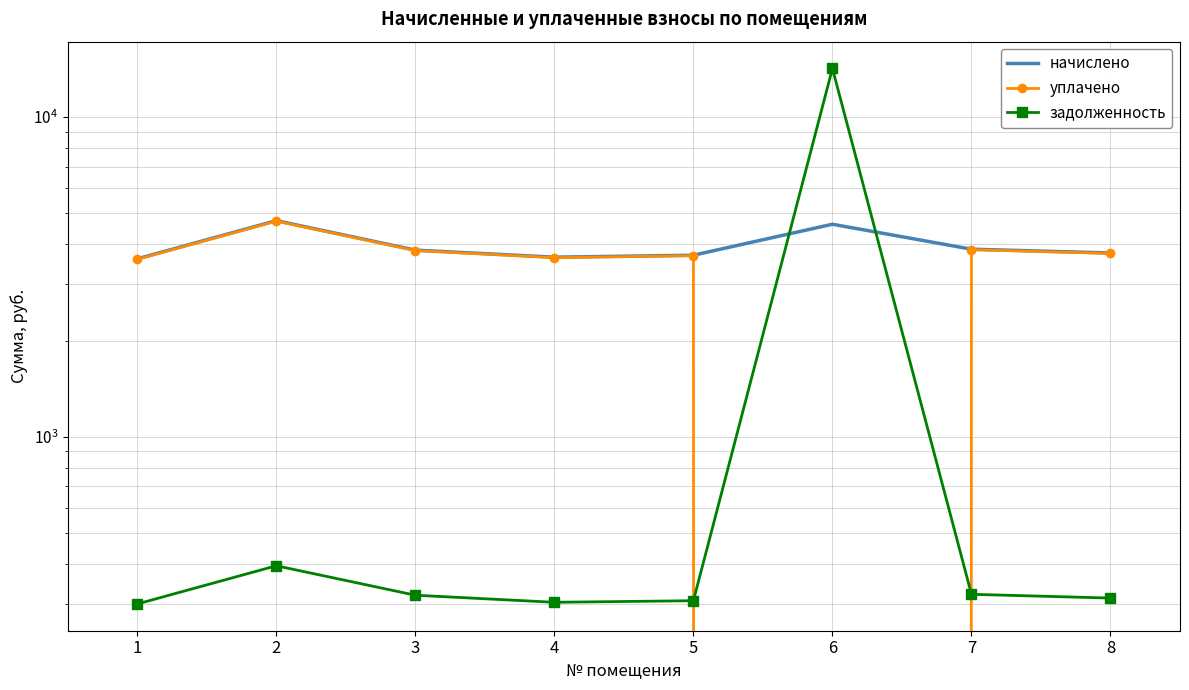

Rank the categories by задолженность value from lowest to highest.

1, 4, 5, 8, 3, 7, 2, 6